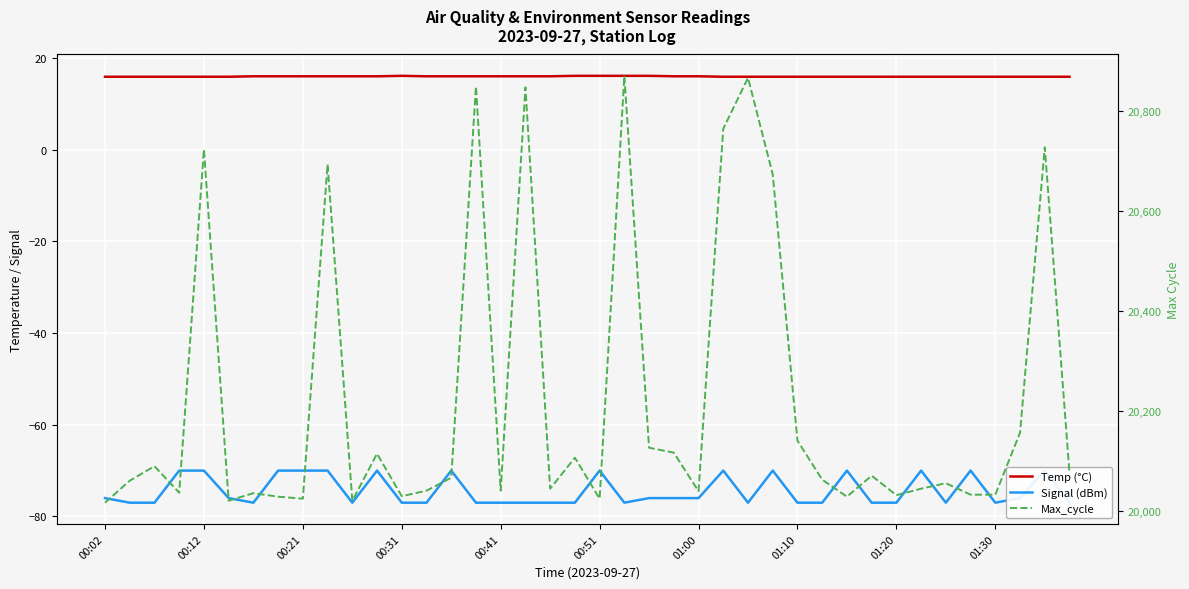

Rank the series at 30 from highest to lowest value.

Max_cycle, Temp (°C), Signal (dBm)